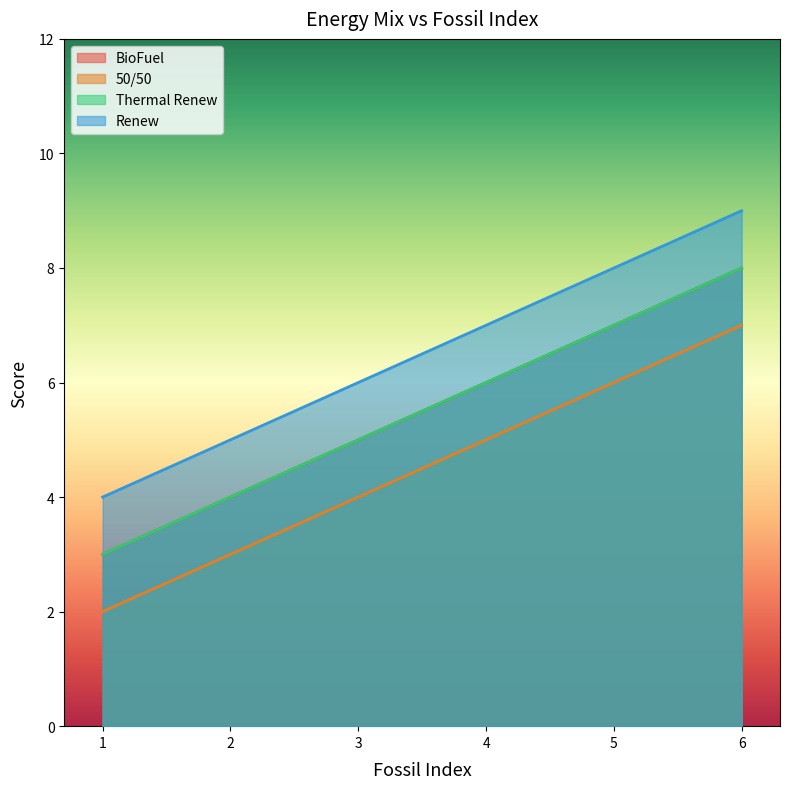

How many distinct data groups are displayed?

4